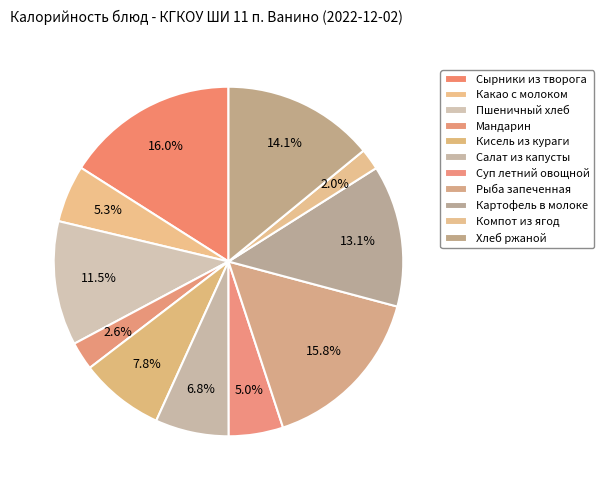

Rank the categories by value from lowest to highest.

Компот из ягод, Мандарин, Суп летний овощной, Какао с молоком, Салат из капусты, Кисель из кураги, Пшеничный хлеб, Картофель в молоке, Хлеб ржаной, Рыба запеченная, Сырники из творога